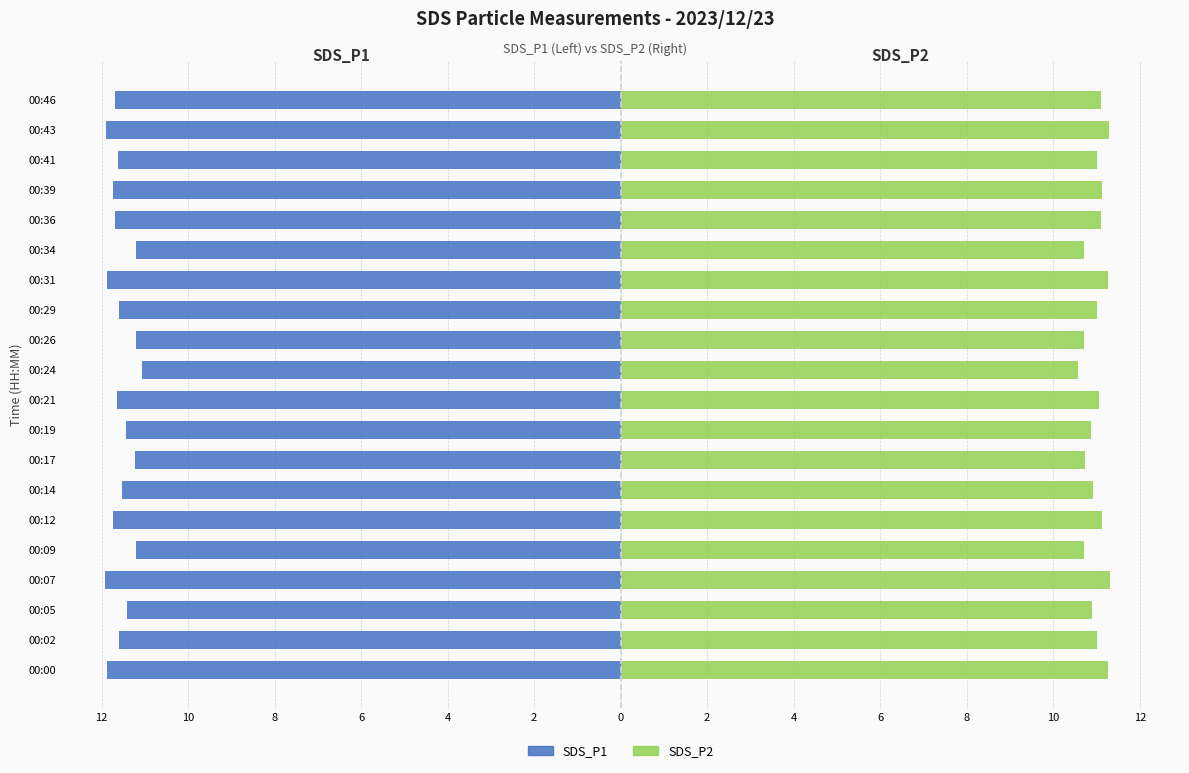

Between 00:34 and 00:17, which is larger?

00:34